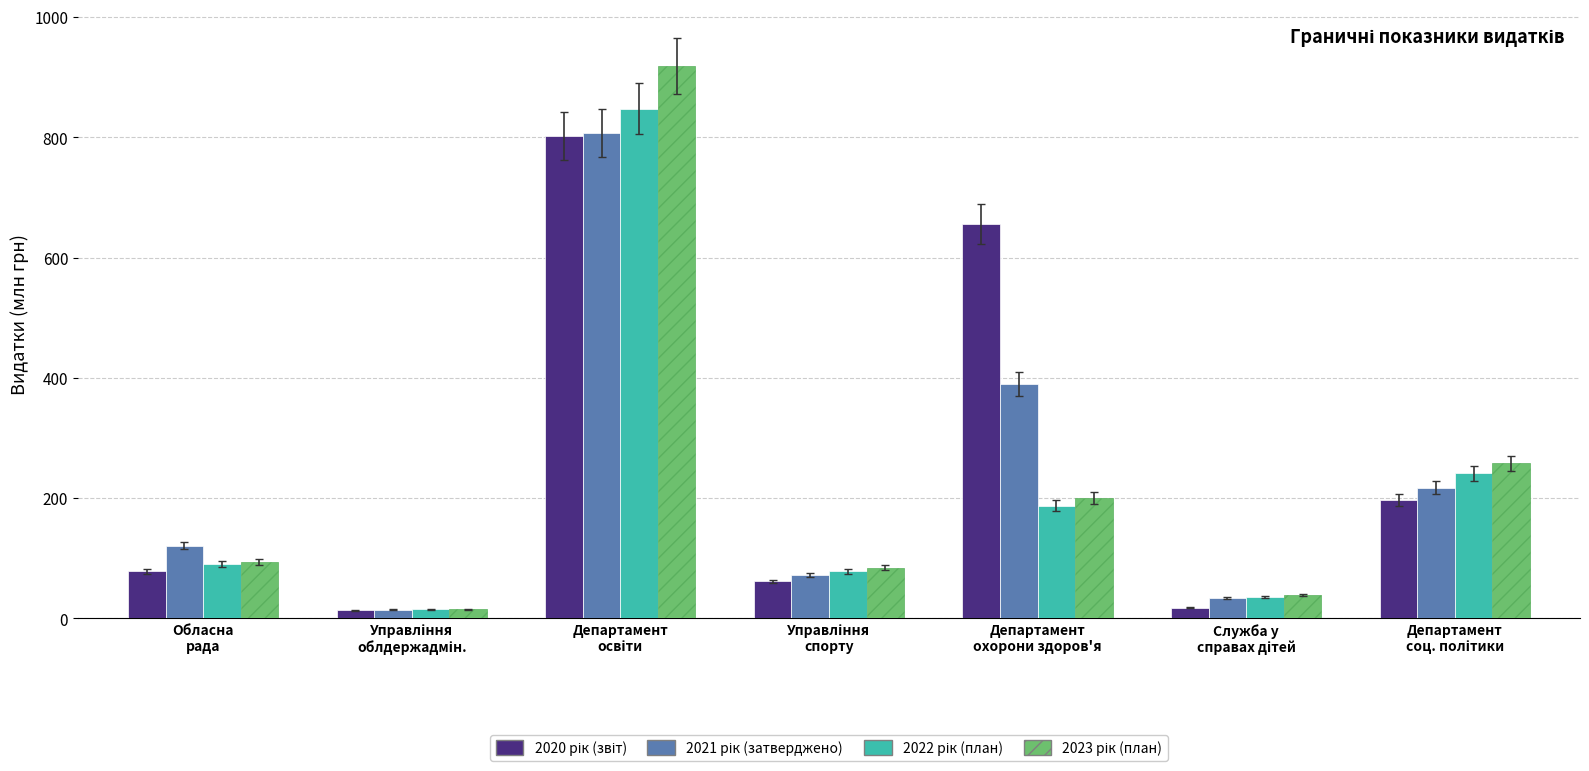

What is the total value across all series at Служба у
справах дітей?

126.2